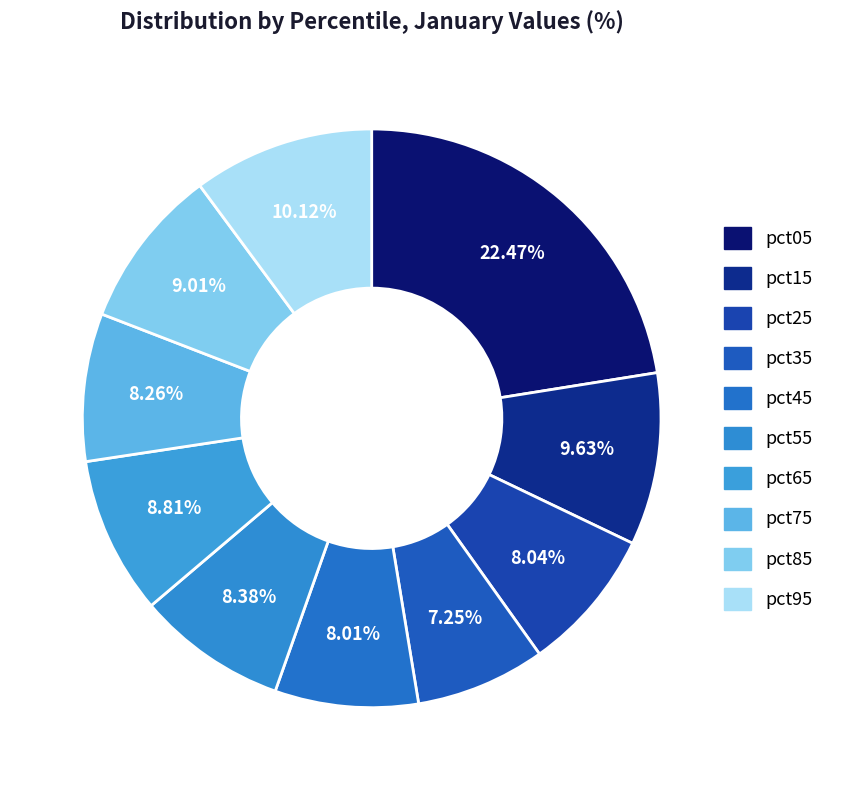

Count the number of slices in the pie.

10